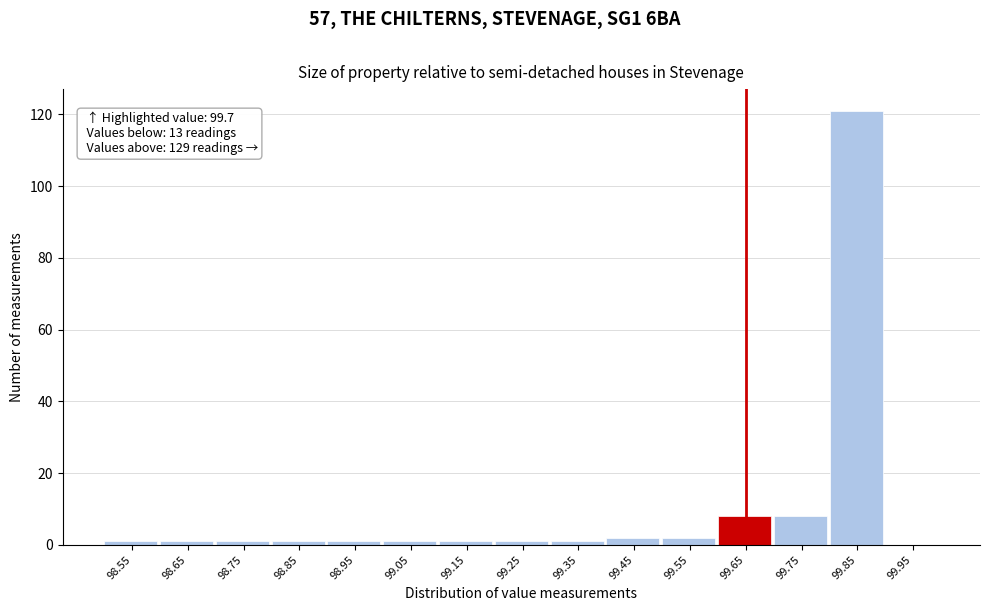

Reading left to right, extract all data points from this chart.

98.55=1	98.65=1	98.75=1	98.85=1	98.95=1	99.05=1	99.15=1	99.25=1	99.35=1	99.45=2	99.55=2	99.65=8	99.75=8	99.85=121	99.95=0